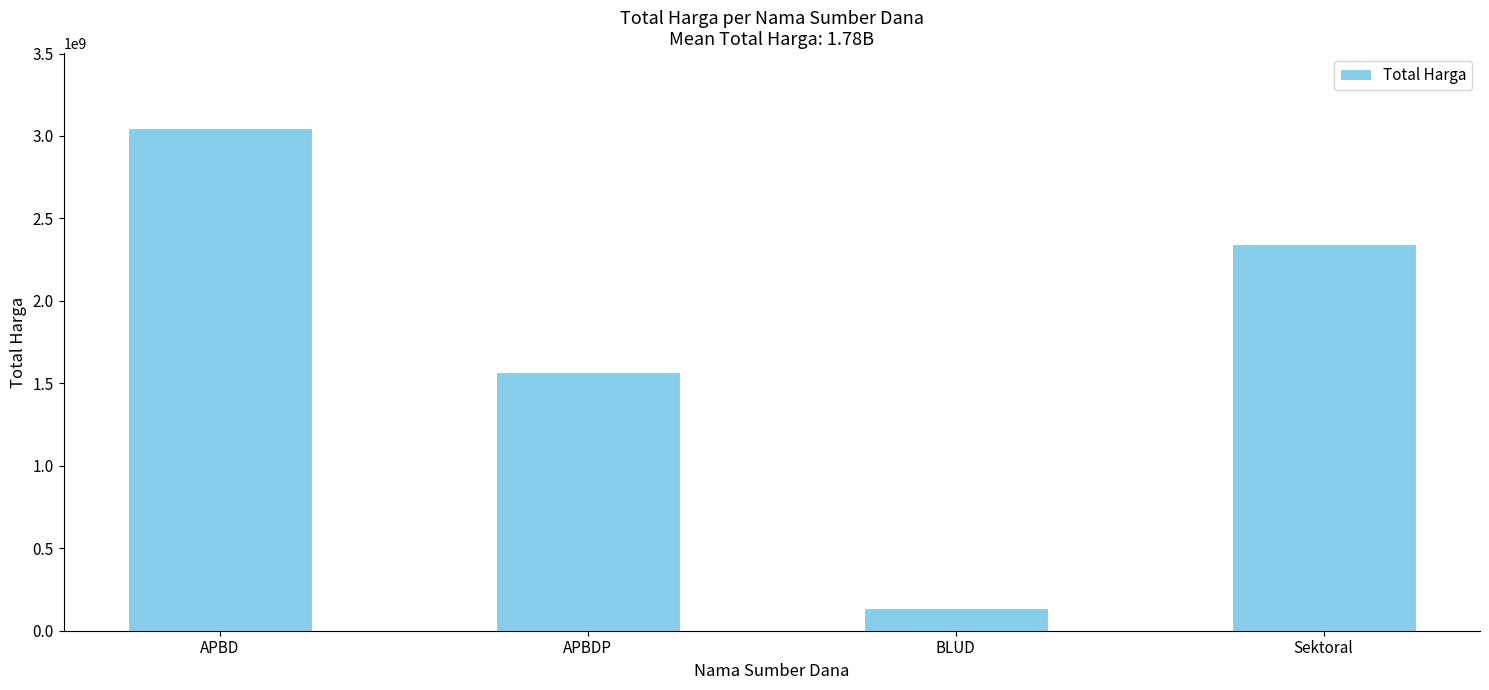

Reading left to right, list all the values displayed in this chart.

APBD=3045527730	APBDP=1571093150	BLUD=139791000	Sektoral=2344641975